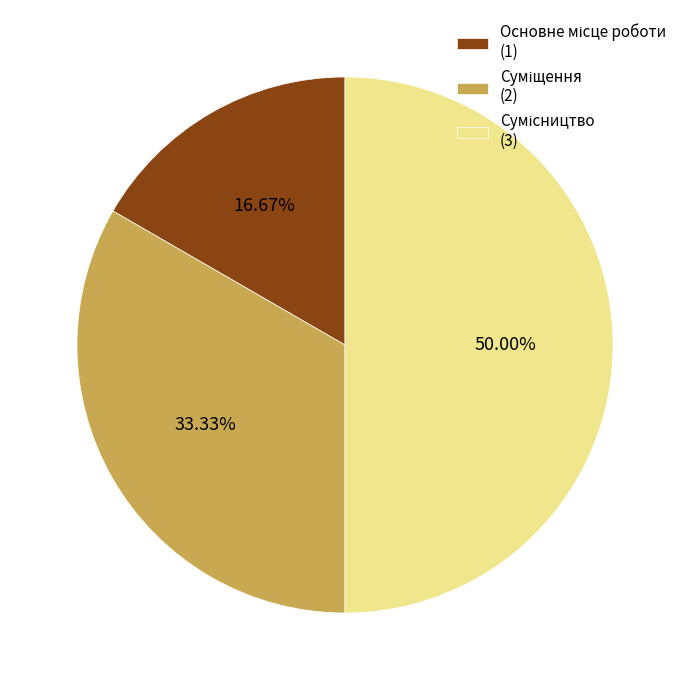

Count the number of slices in the pie.

3